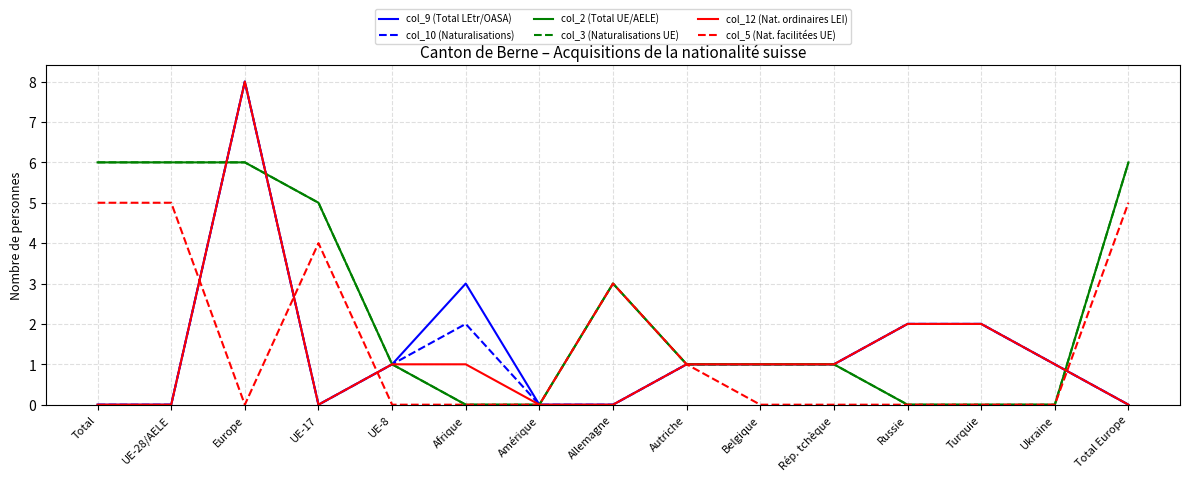

The value of col_5 (Nat. facilitées UE) at Rép. tchèque is 3. True or false?

False